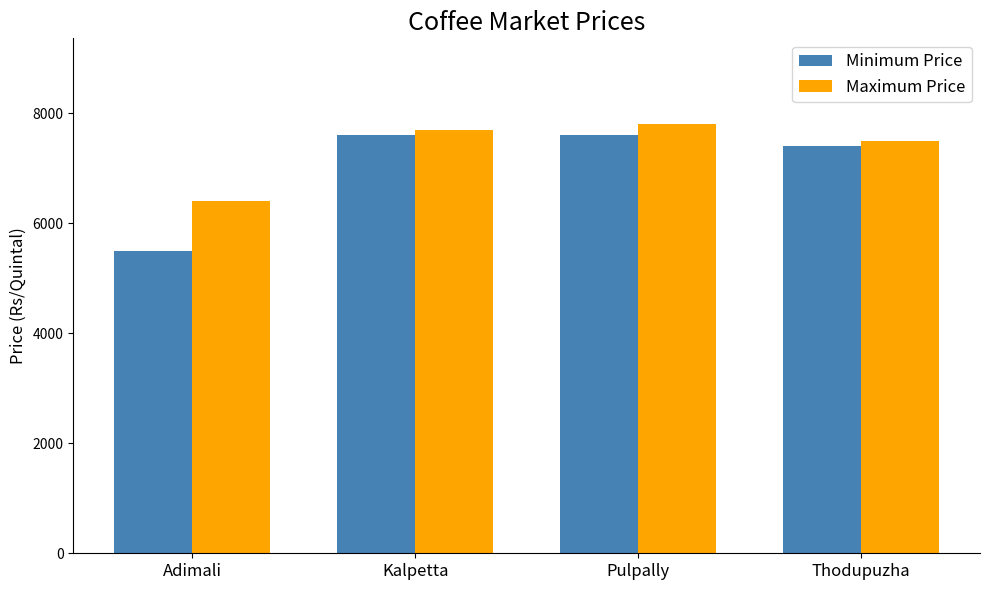

Between Adimali and Kalpetta, which series saw the biggest shift?

Minimum Price